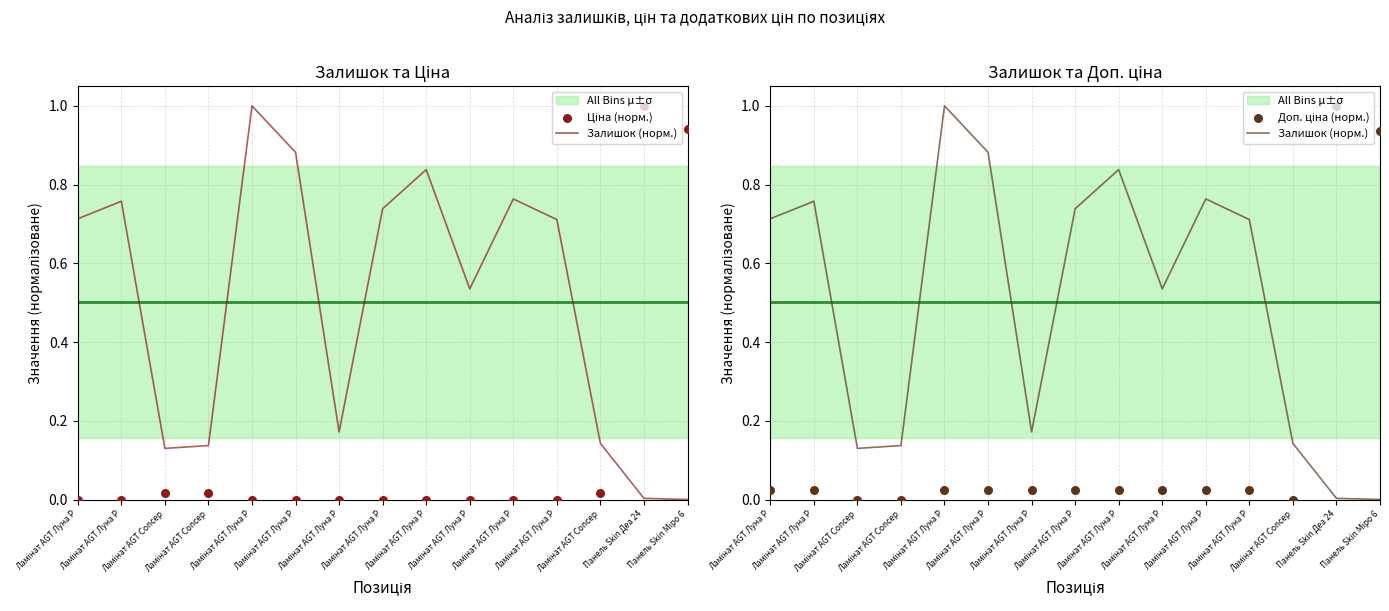

Which series contains the highest Y value?

Залишок (норм.)